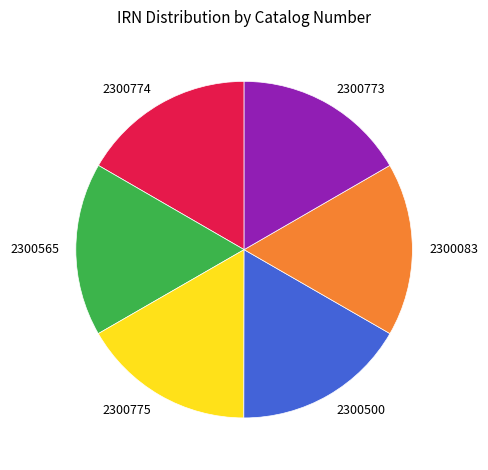

Does 2300500 represent more than half of the total?

No